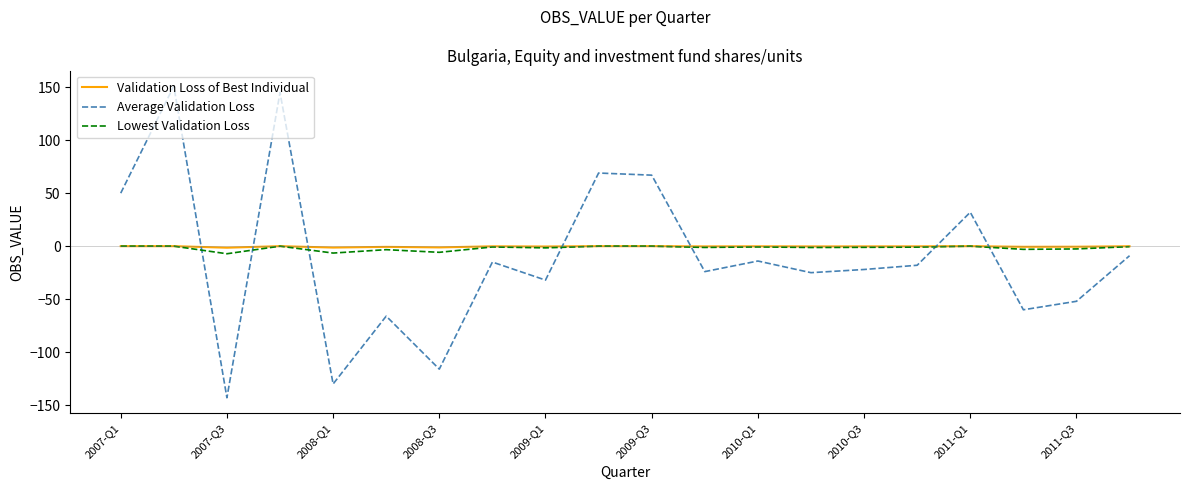

How many intersections are there between Average Validation Loss and Lowest Validation Loss?

7